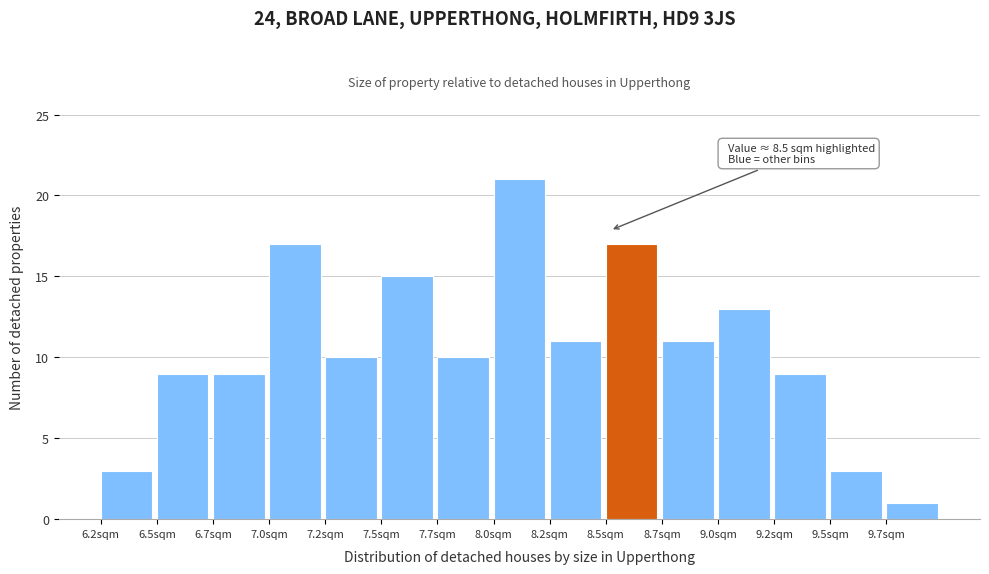

Reading left to right, transcribe all the data shown in this chart.

3	9	9	17	10	15	10	21	11	17	11	13	9	3	1